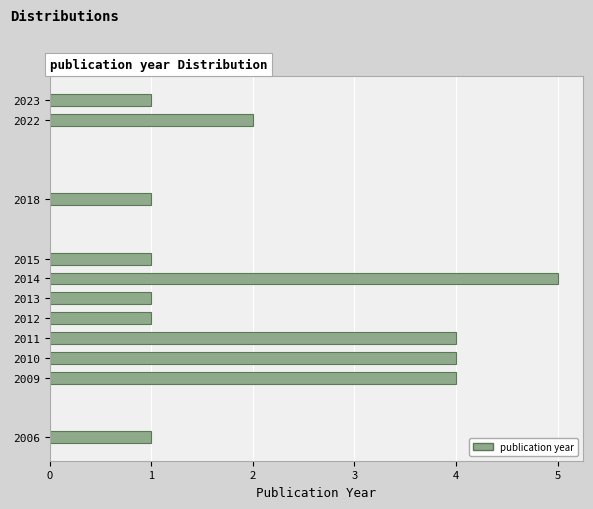

Reading bottom to top, extract all data points from this chart.

2006=1	2009=4	2010=4	2011=4	2012=1	2013=1	2014=5	2015=1	2018=1	2022=2	2023=1